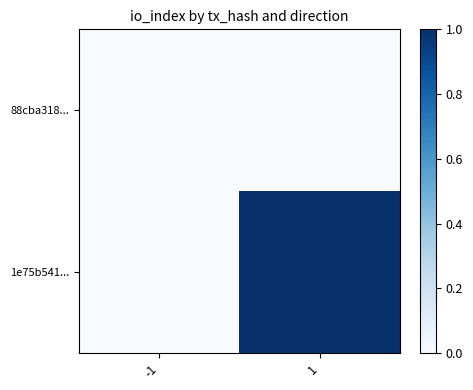

At which category is the sum across all series the highest?

1